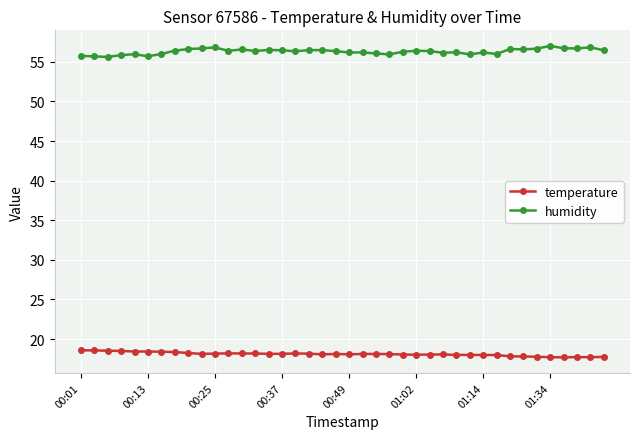

What is the sum of all temperature values?

724.2